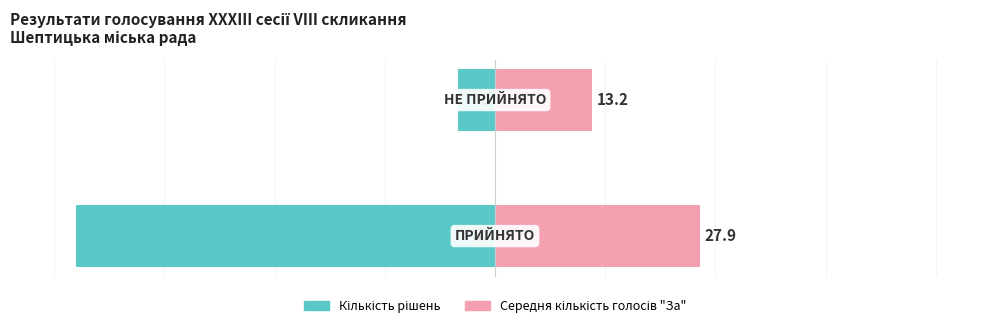

True or false: Кількість рішень has a value of -95.0 at 0.

True